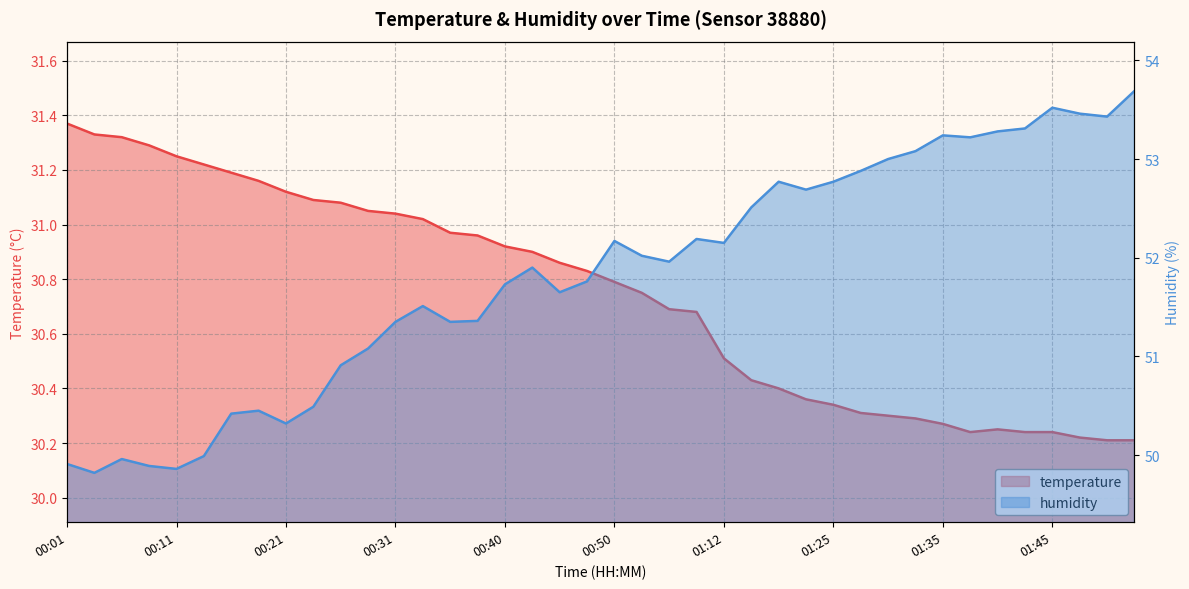

True or false: temperature has a value of 43.4 at 01:30.

False